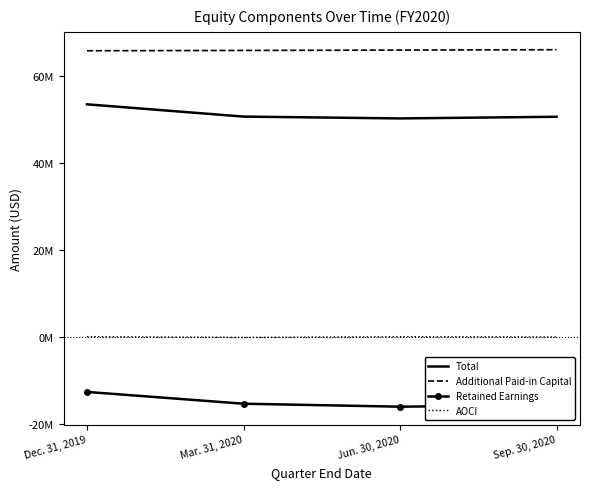

What are all the series names shown in the legend?

Total, Additional Paid-in Capital, Retained Earnings, AOCI